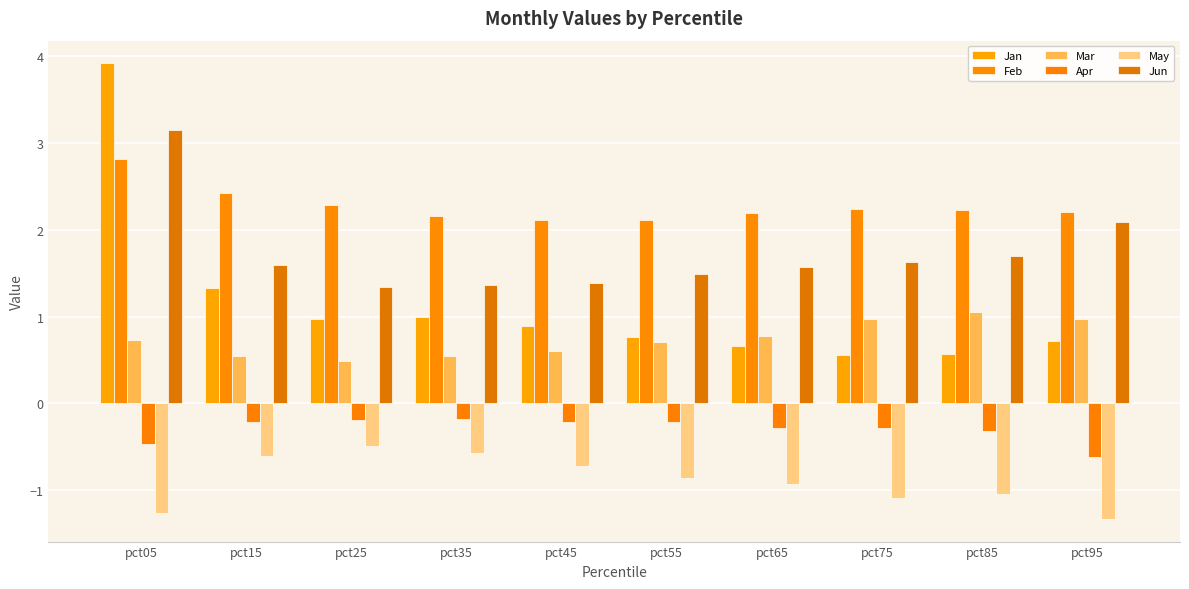

Reading right to left, what are all the values shown in this chart?

Jan: pct95=0.7	pct85=0.6	pct75=0.6	pct65=0.7	pct55=0.8	pct45=0.9	pct35=1.0	pct25=1.0	pct15=1.3	pct05=3.9
Feb: pct95=2.2	pct85=2.2	pct75=2.2	pct65=2.2	pct55=2.1	pct45=2.1	pct35=2.2	pct25=2.3	pct15=2.4	pct05=2.8
Mar: pct95=1.0	pct85=1.1	pct75=1.0	pct65=0.8	pct55=0.7	pct45=0.6	pct35=0.5	pct25=0.5	pct15=0.5	pct05=0.7
Apr: pct95=-0.6	pct85=-0.3	pct75=-0.3	pct65=-0.3	pct55=-0.2	pct45=-0.2	pct35=-0.2	pct25=-0.2	pct15=-0.2	pct05=-0.5
May: pct95=-1.3	pct85=-1.0	pct75=-1.1	pct65=-0.9	pct55=-0.9	pct45=-0.7	pct35=-0.6	pct25=-0.5	pct15=-0.6	pct05=-1.3
Jun: pct95=2.1	pct85=1.7	pct75=1.6	pct65=1.6	pct55=1.5	pct45=1.4	pct35=1.4	pct25=1.3	pct15=1.6	pct05=3.1